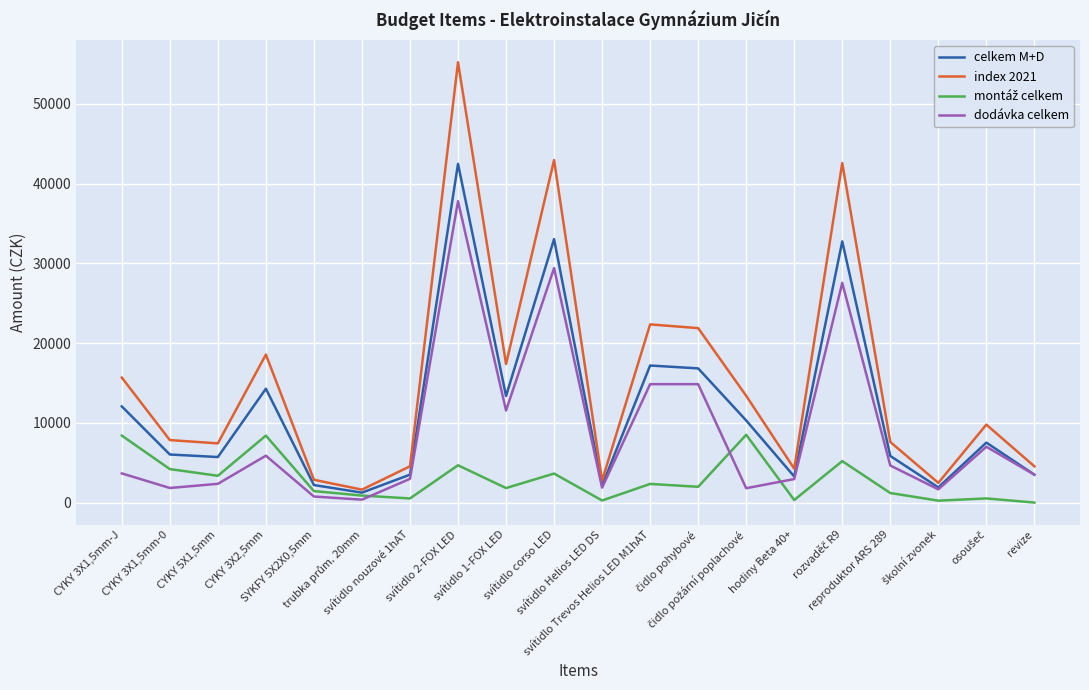

Which series has the widest spread of values?

index 2021